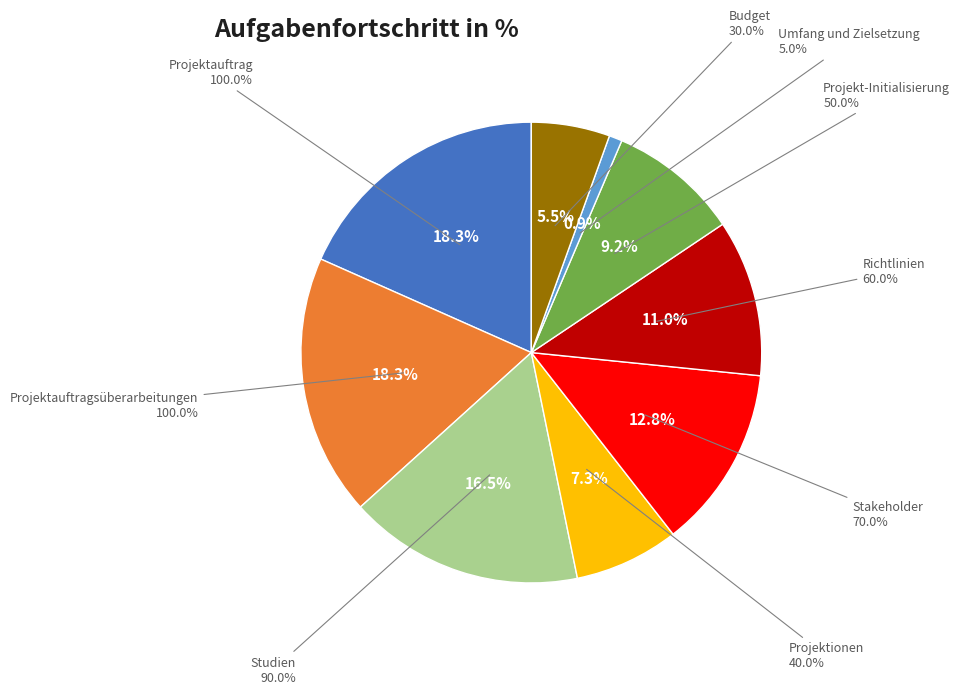

What is the change in value from Projektionen to Projekt-Initialisierung?

+0.1